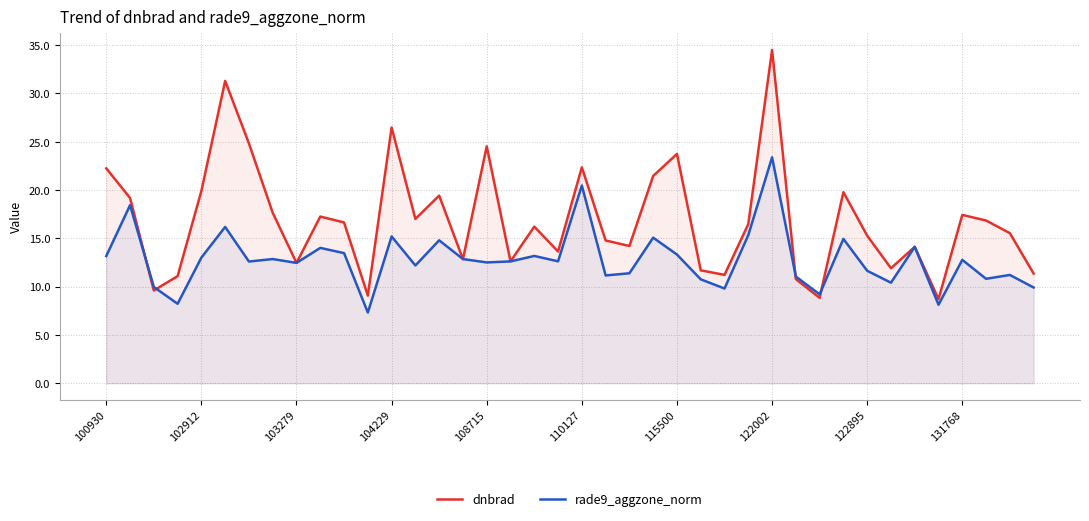

What is the minimum value for rade9_aggzone_norm?

7.3